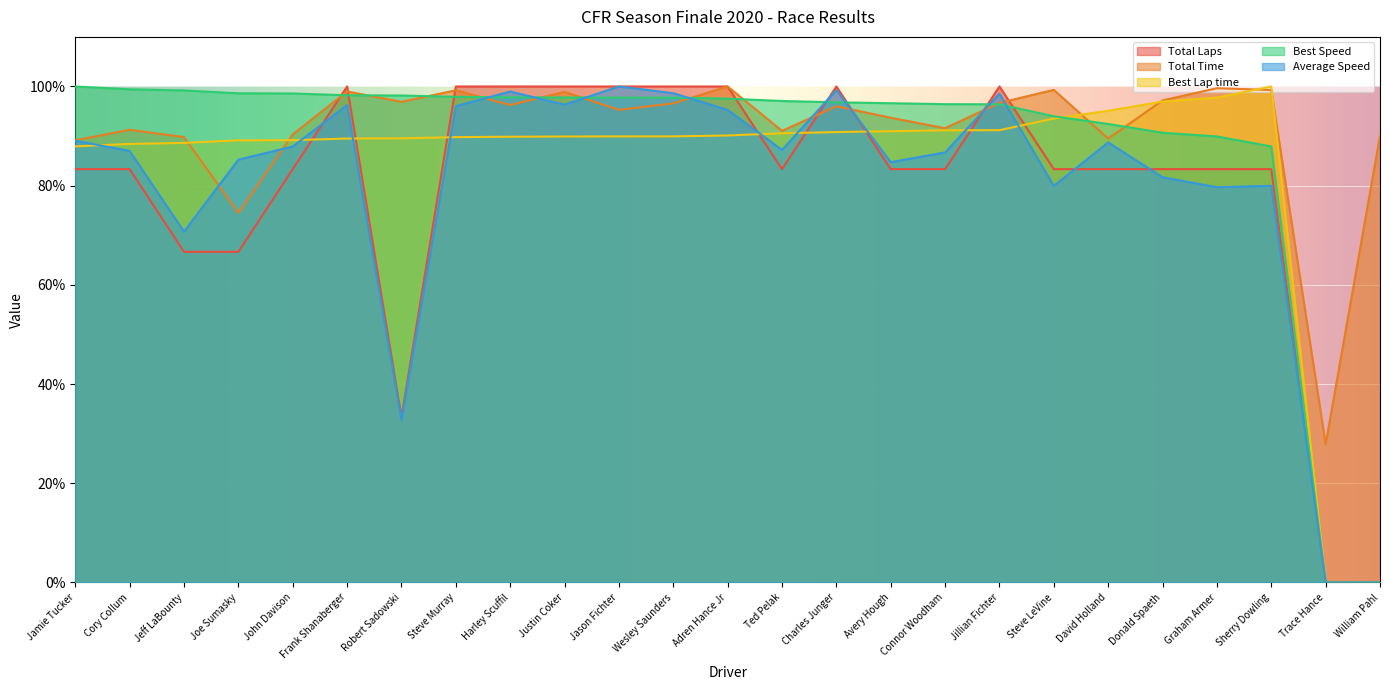

What is the label of the 25th point from the right?

Jamie Tucker